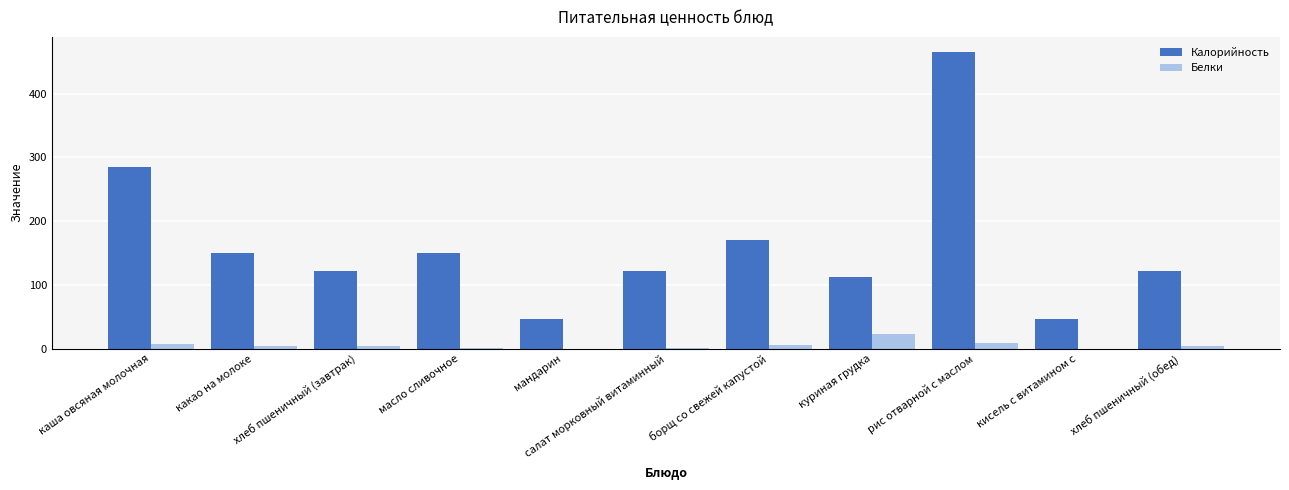

At which category is the sum across all series the highest?

рис отварной с маслом